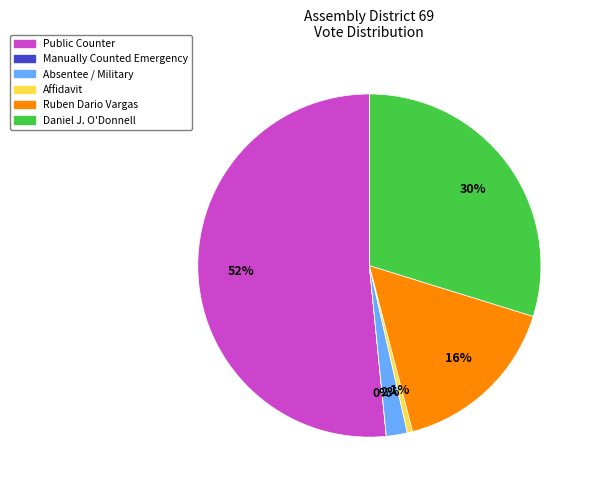

Combined, do Daniel J. O'Donnell and Public Counter account for over 50%?

Yes